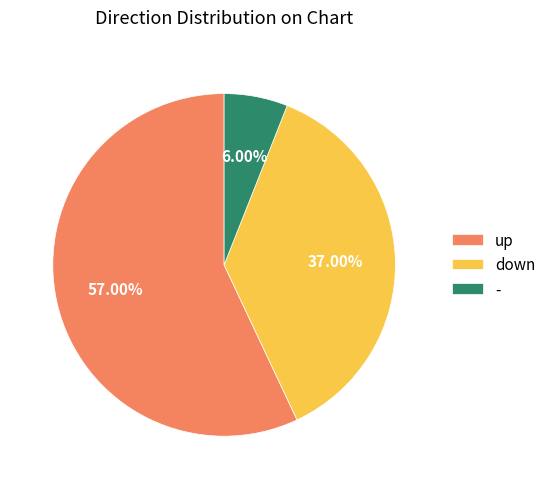

Which slice is the smallest?

-